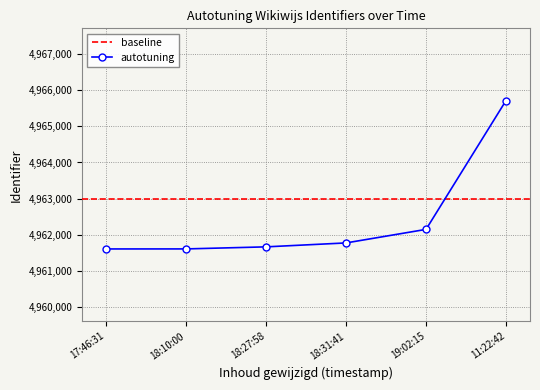

True or false: there are more than 2 points higher than both neighbors.

False